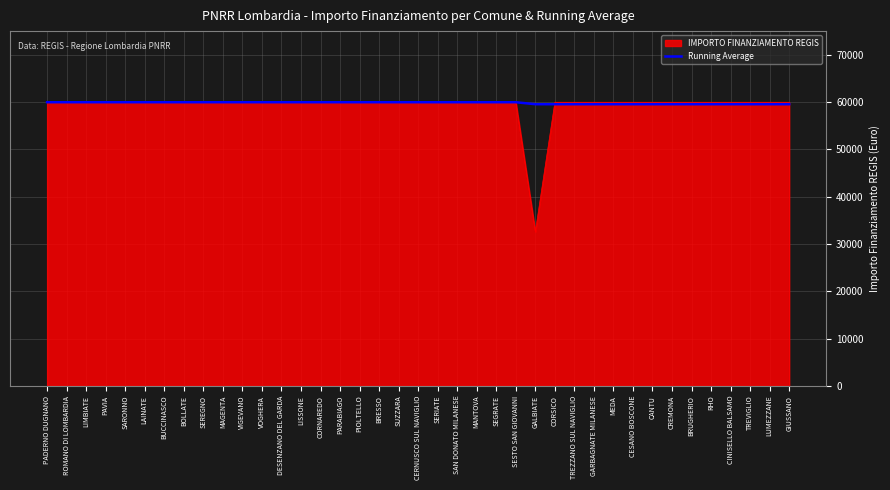

What is the approximate value of IMPORTO FINANZIAMENTO REGIS at PAVIA?

59966